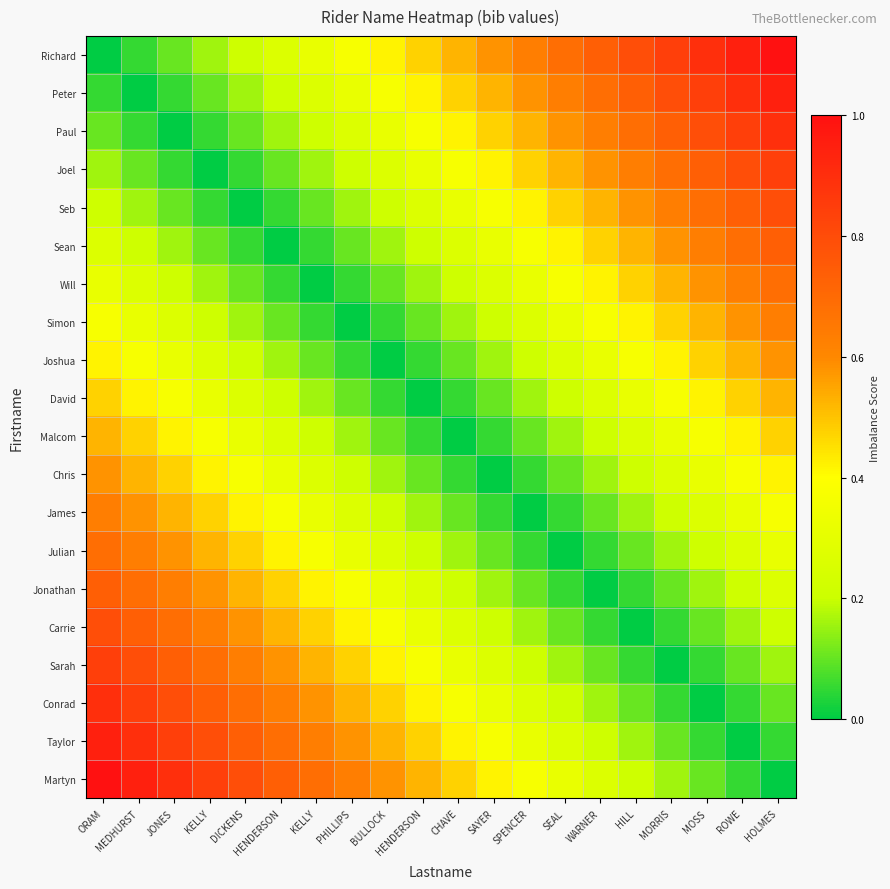

At which category does the chart reach its minimum across all series?

ORAM